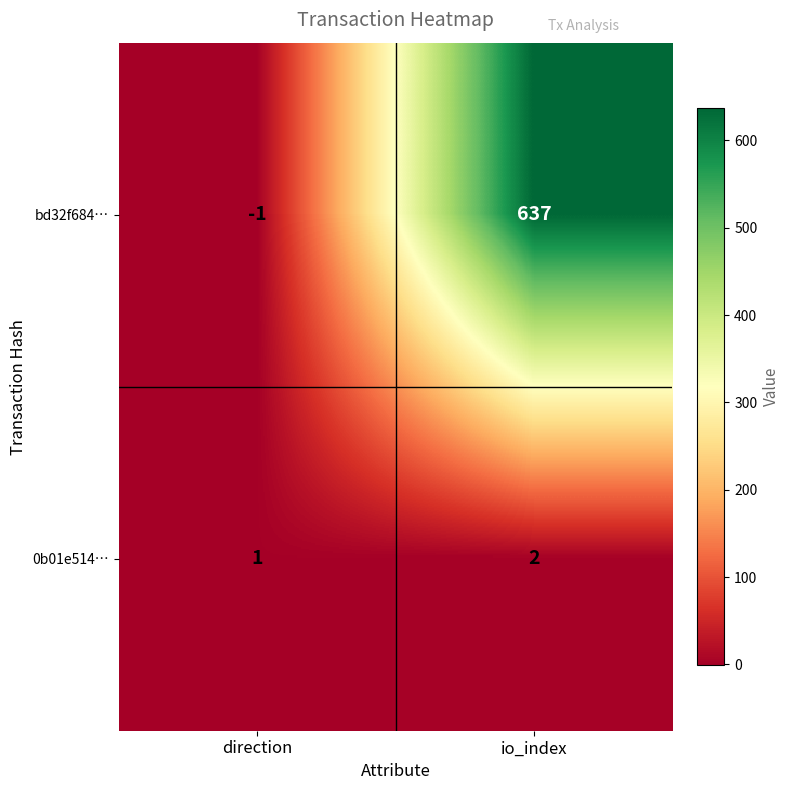

Which series has the largest range (max minus min)?

bd32f684…